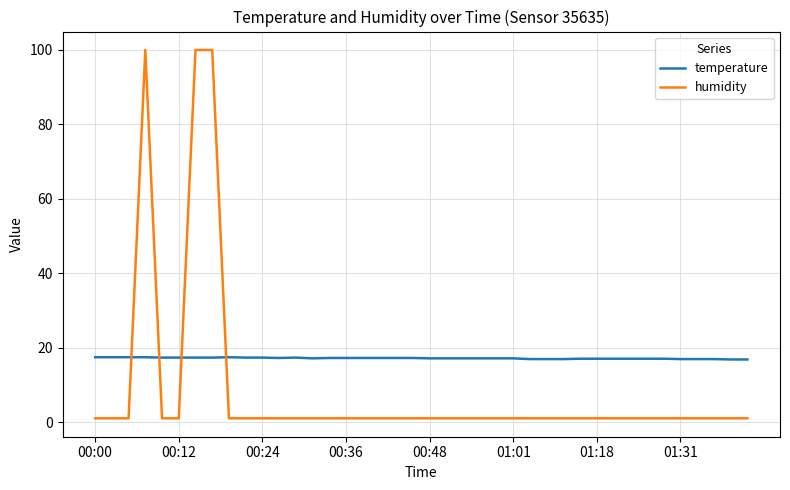

How many lines are shown in the chart?

2